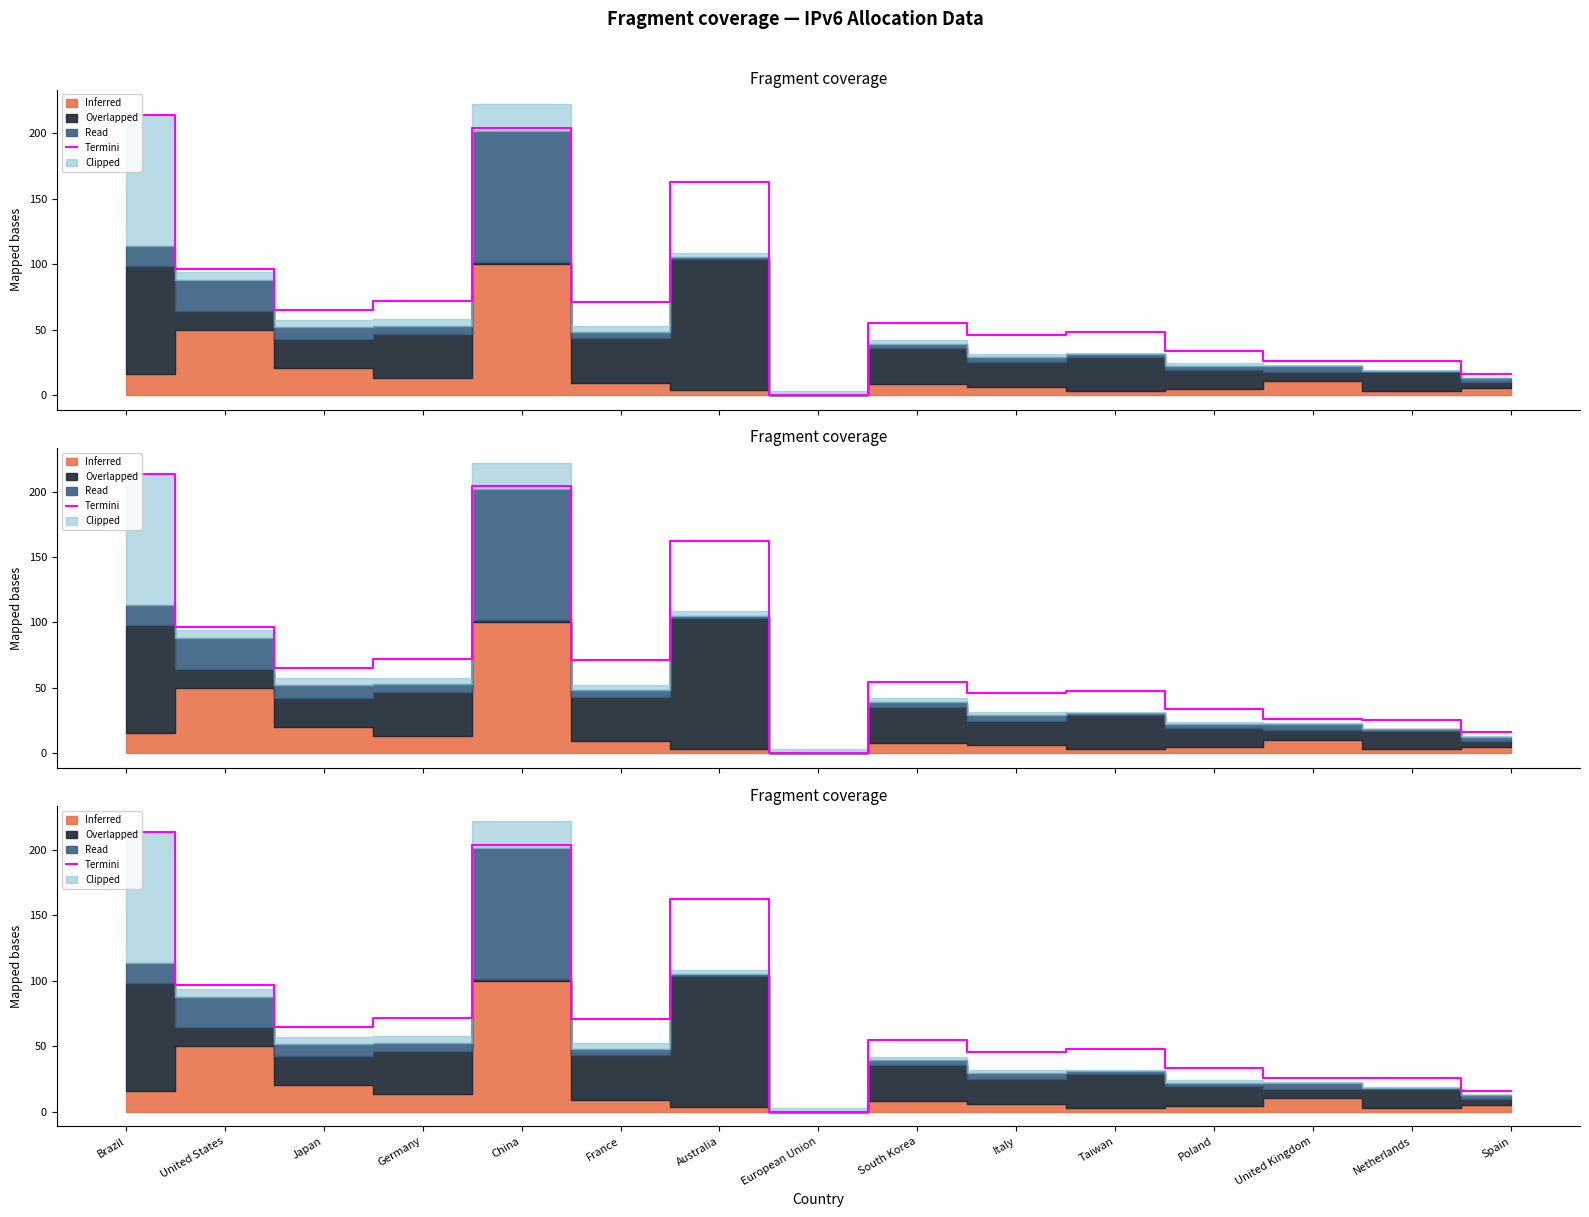

What is the label of the 1st point from the left?

Brazil